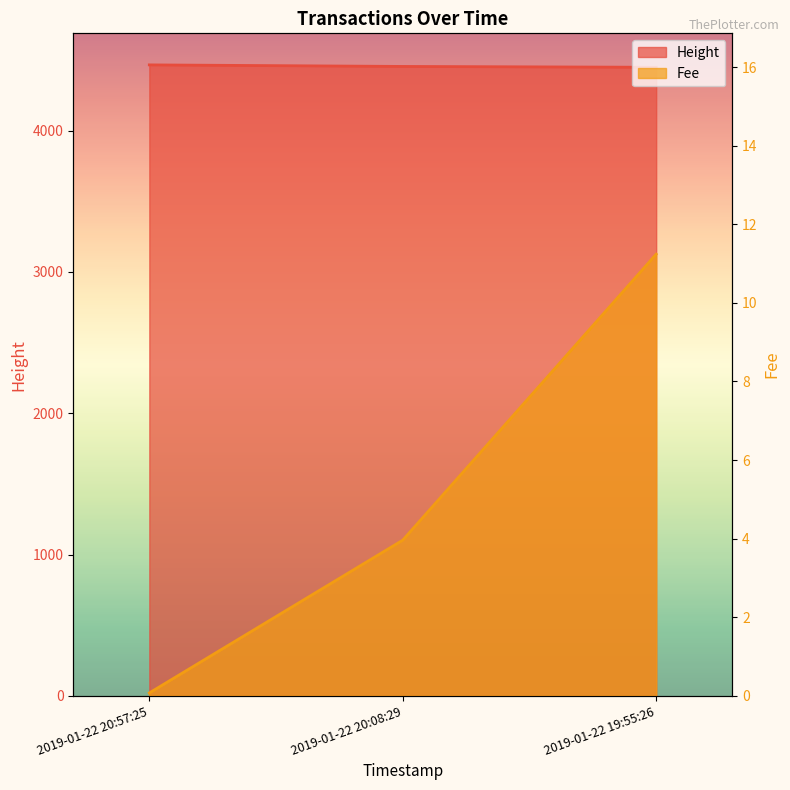

What is the minimum value for Fee?

0.1